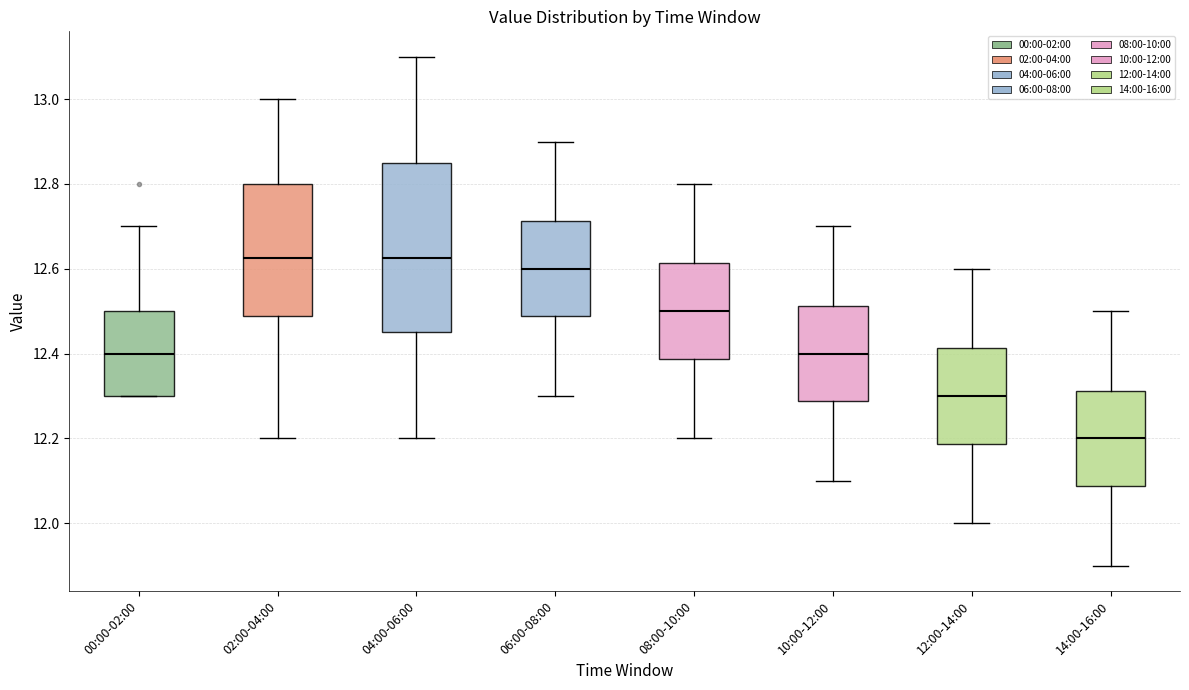

Reading left to right, read every box against the y-axis: the position of its median line, the range the box covers, and the ends of its whiskers. The values are not printed on the chart, so give them approximately, as read against the axis.

00:00-02:00: median 12.40, box 12.30 to 12.50, whiskers 12.30 to 12.70
02:00-04:00: median 12.62, box 12.48 to 12.80, whiskers 12.20 to 13.00
04:00-06:00: median 12.62, box 12.46 to 12.86, whiskers 12.20 to 13.10
06:00-08:00: median 12.60, box 12.48 to 12.72, whiskers 12.30 to 12.90
08:00-10:00: median 12.50, box 12.38 to 12.62, whiskers 12.20 to 12.80
10:00-12:00: median 12.40, box 12.28 to 12.52, whiskers 12.10 to 12.70
12:00-14:00: median 12.30, box 12.18 to 12.42, whiskers 12.00 to 12.60
14:00-16:00: median 12.20, box 12.08 to 12.32, whiskers 11.90 to 12.50